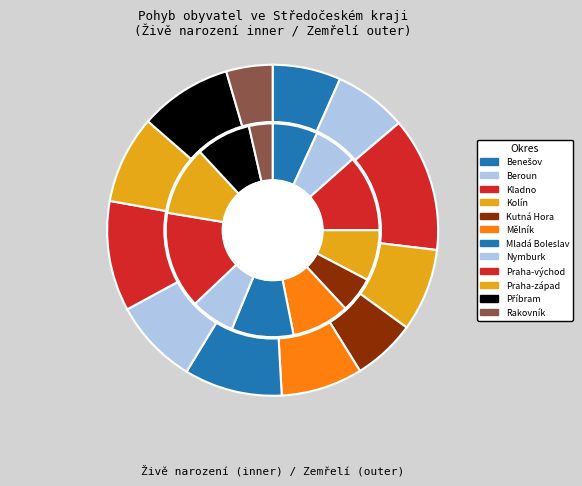

True or false: Rakovník accounts for 4% of the total.

True